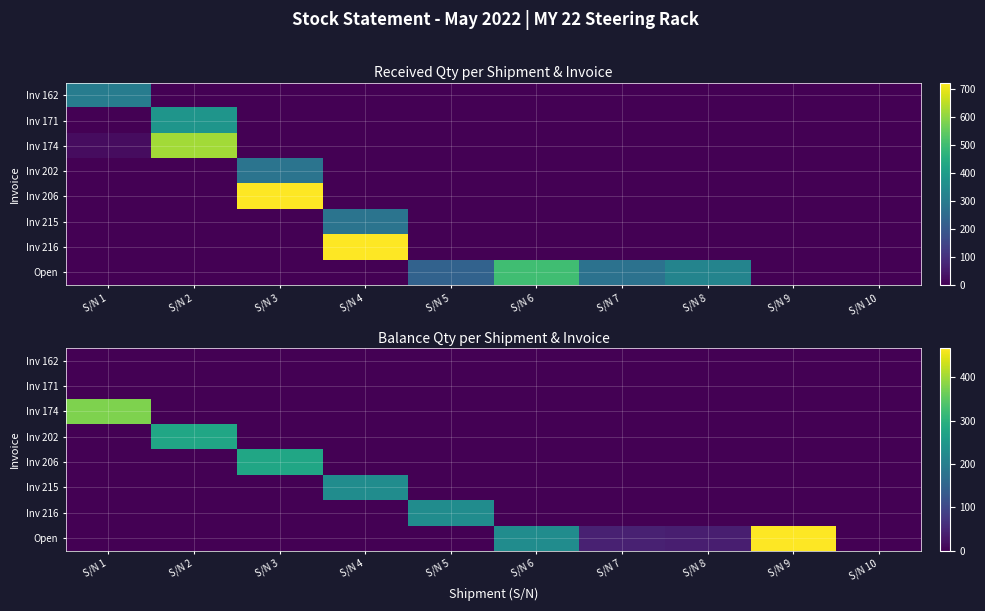

What is the difference between the highest and lowest values at S/N 7?

43